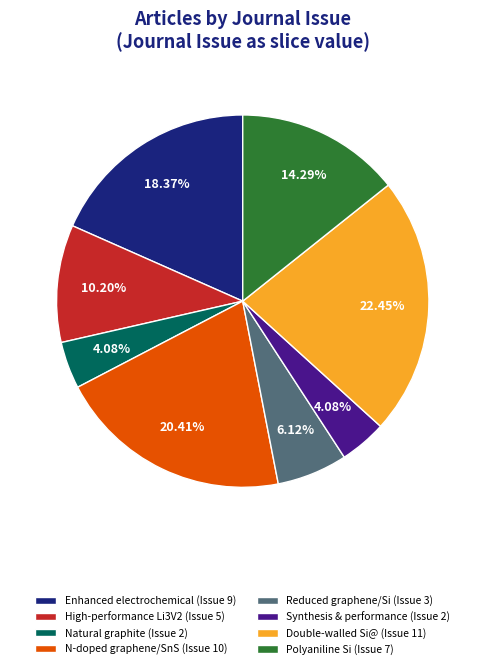

Between Double-walled Si@ (Issue 11) and Natural graphite (Issue 2), which is larger?

Double-walled Si@ (Issue 11)